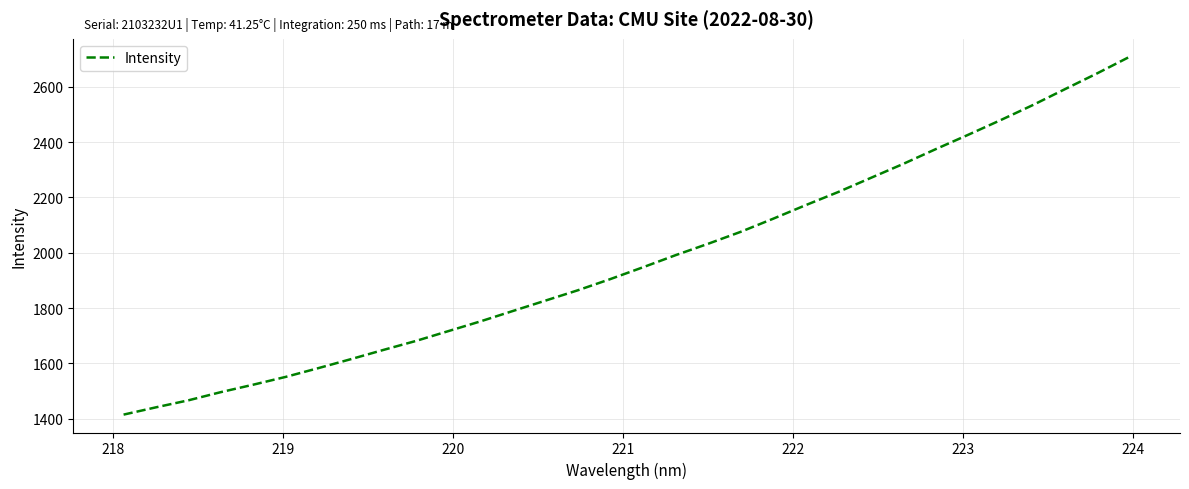

What is the difference between the maximum and minimum values?

1293.3